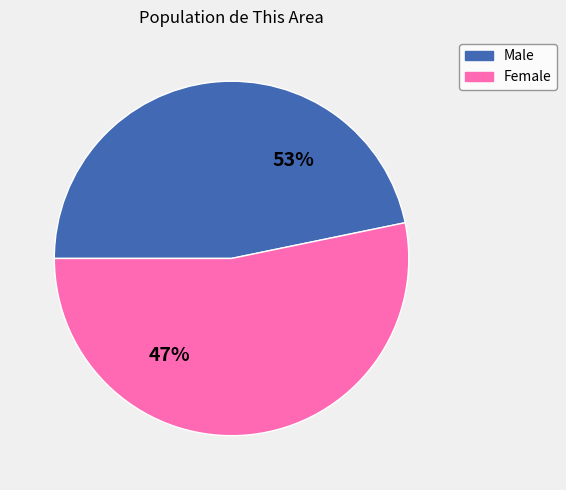

Do Male and Female together represent more than half of the pie?

Yes